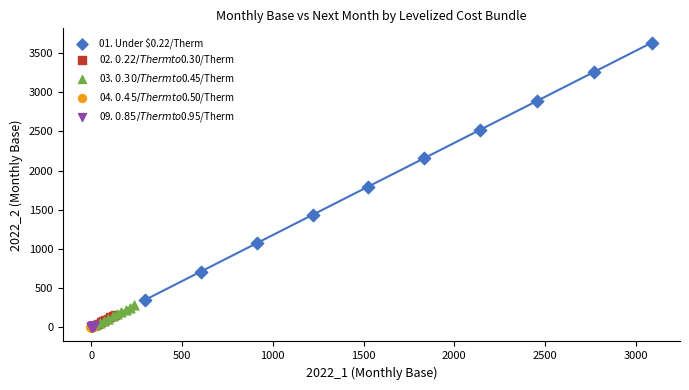

Which series reaches the maximum Y coordinate?

01. Under $0.22/Therm